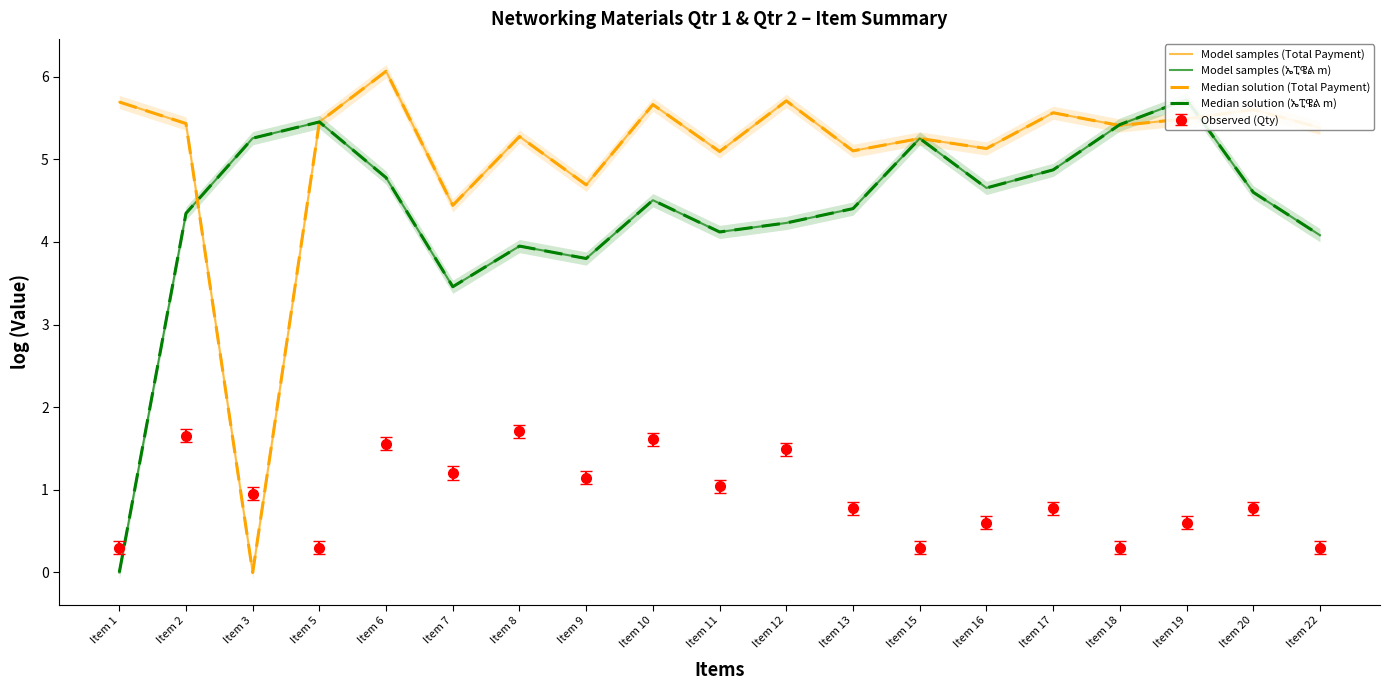

What is the value of the Median solution (ኤፒዌል m) point at the 19th from the left?

4.1